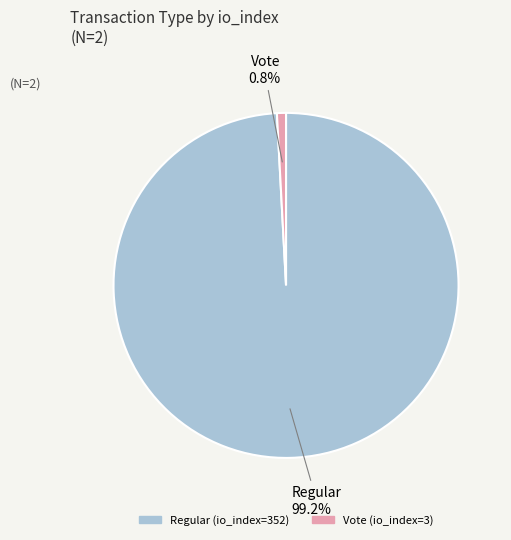

Does any single category account for the majority?

Yes